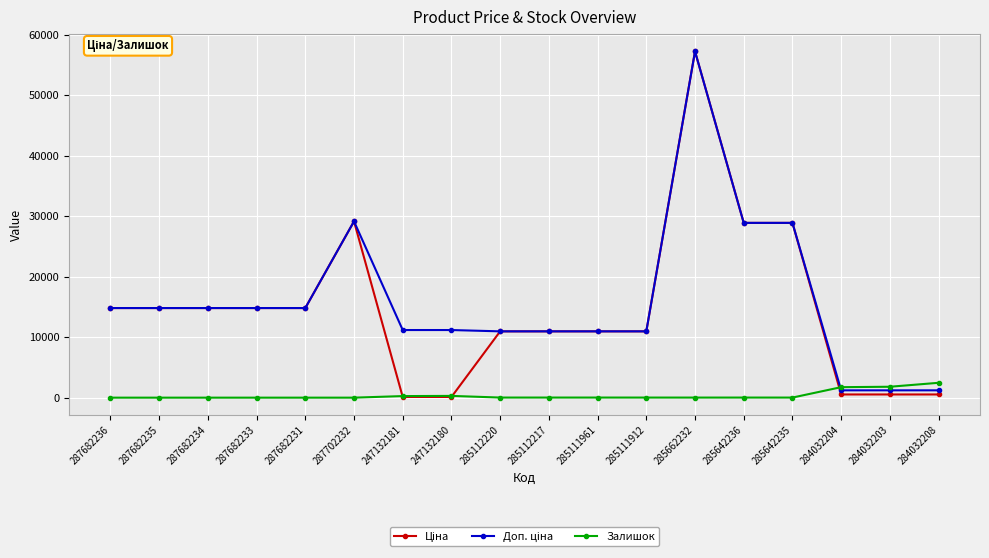

The Залишок series shows 13.0 at 285662232. True or false?

True